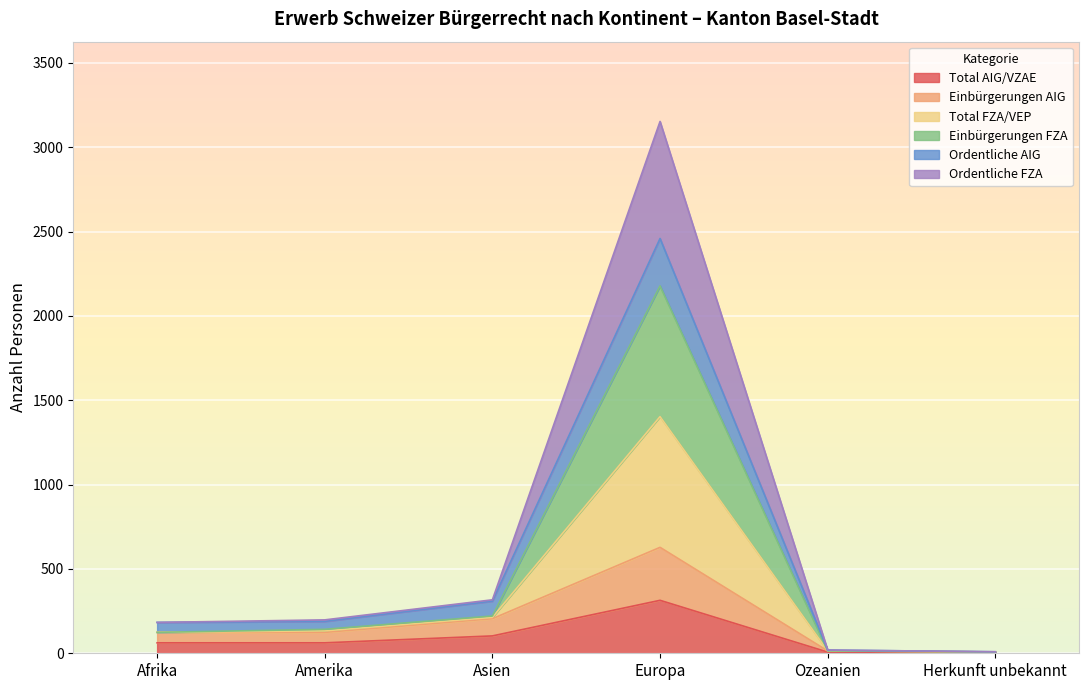

Is it true that Total FZA/VEP equals 9 at Herkunft unbekannt?

True